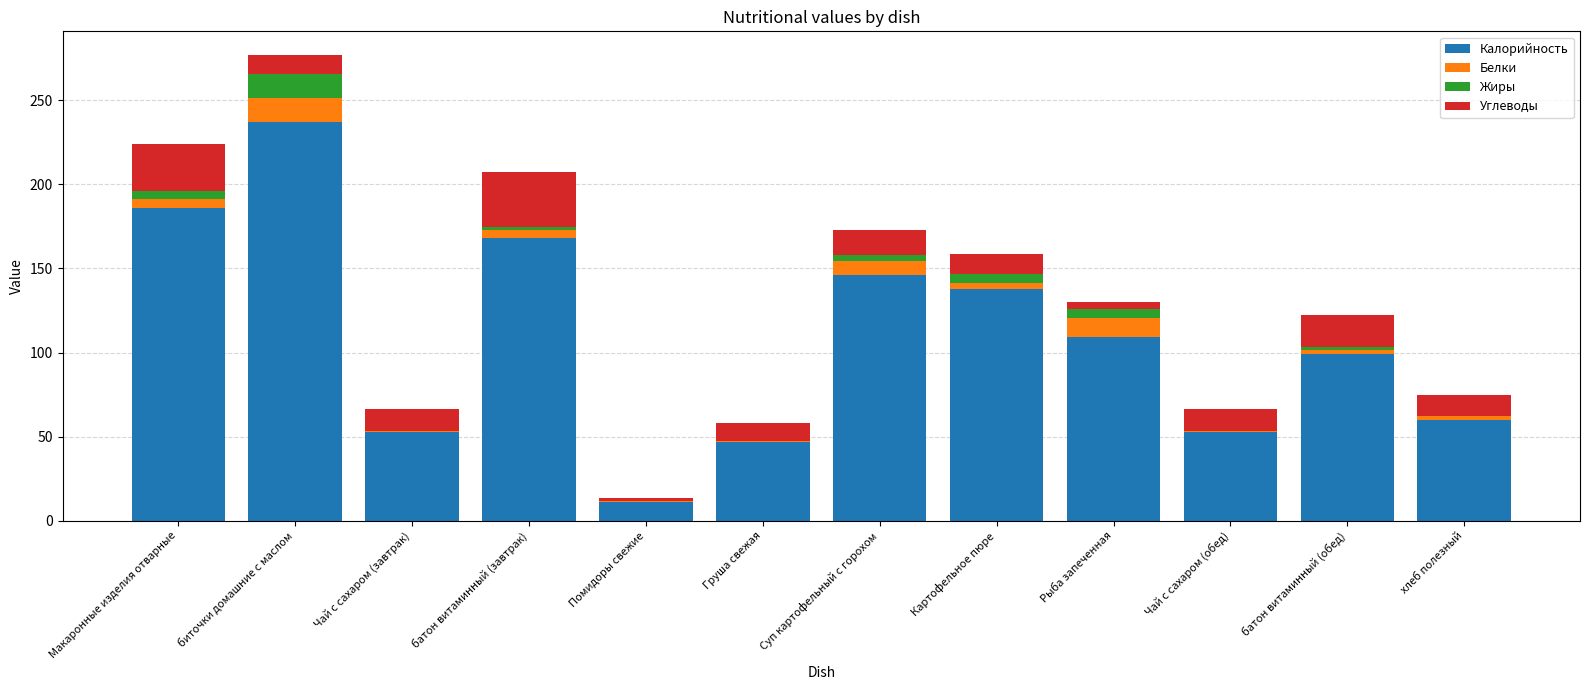

Is it true that Калорийность equals 53.0 at Чай с сахаром (завтрак)?

True